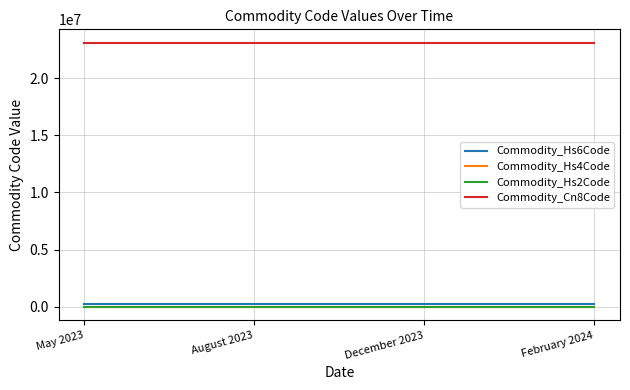

Is this an area chart (filled region under the line)?

No